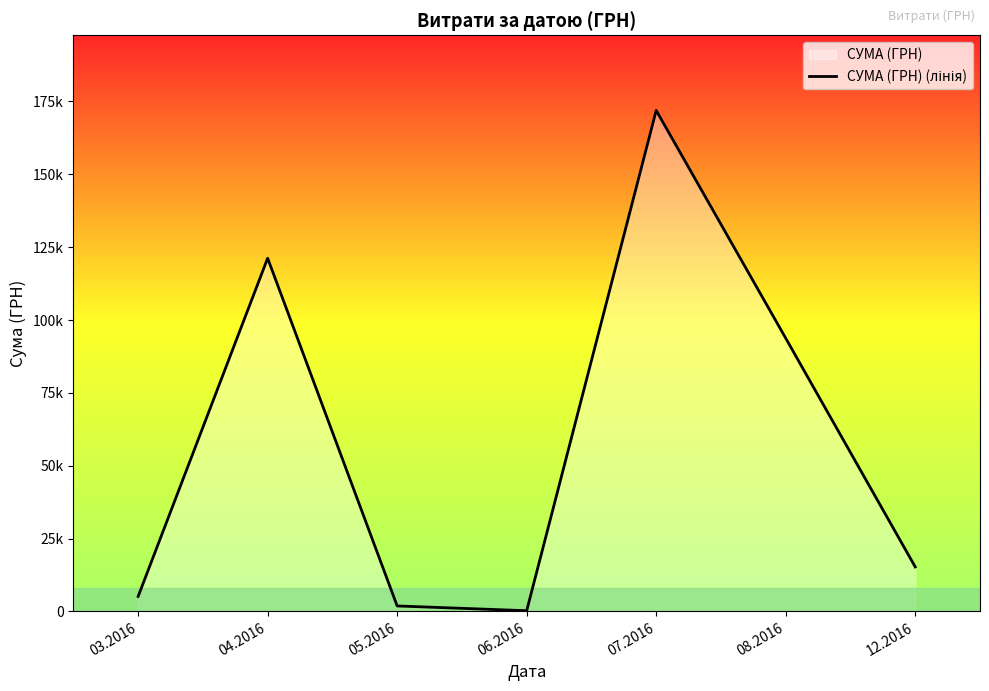

List the labels in order of value, smallest first.

06.2016, 05.2016, 03.2016, 12.2016, 08.2016, 04.2016, 07.2016